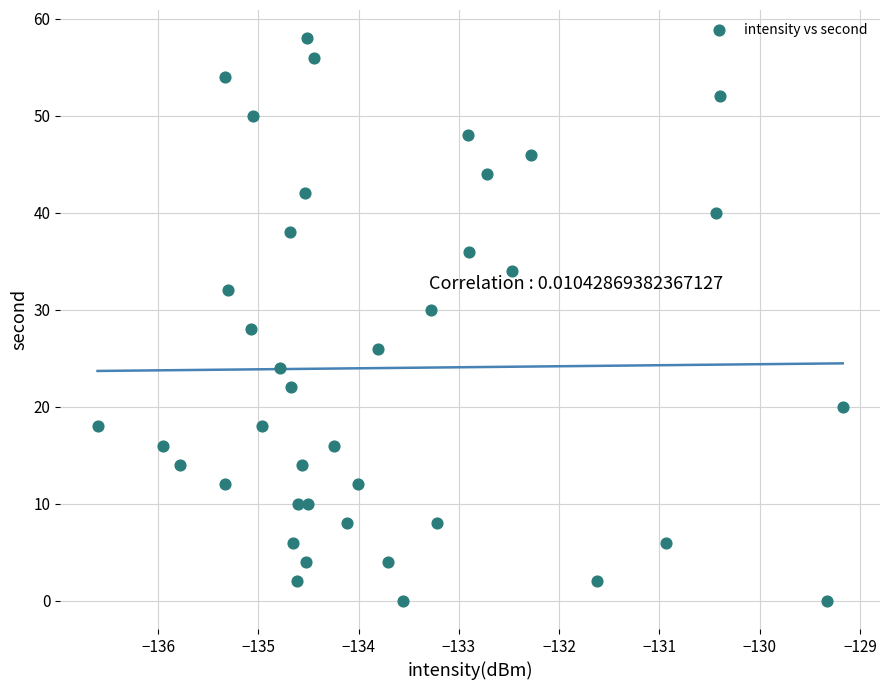

What is the range of Y values (max minus min)?

58